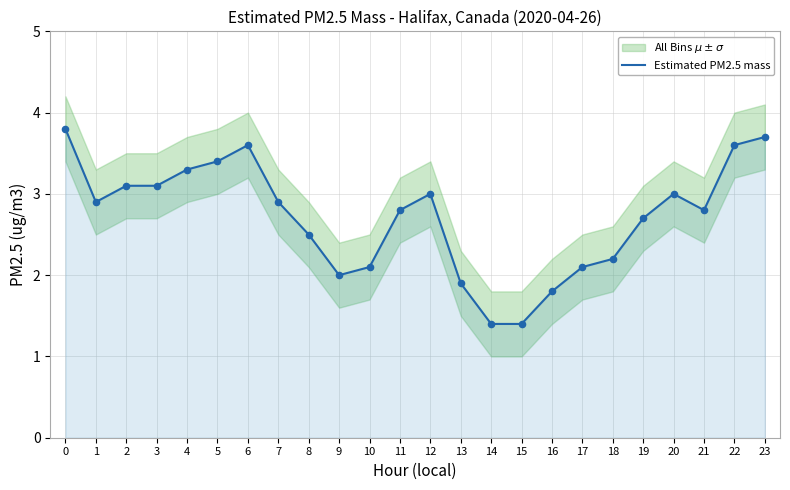

What is the change in value from 1 to 5?

+0.5